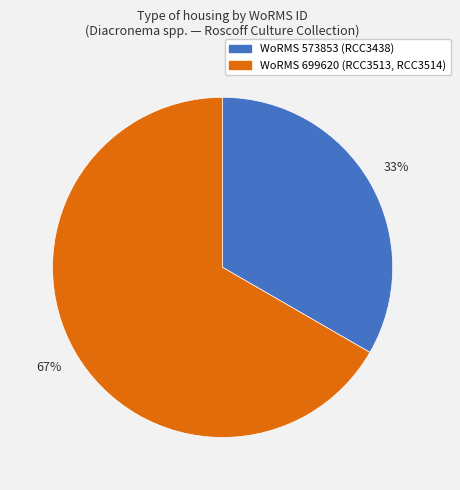

Is there a majority slice in this chart?

Yes